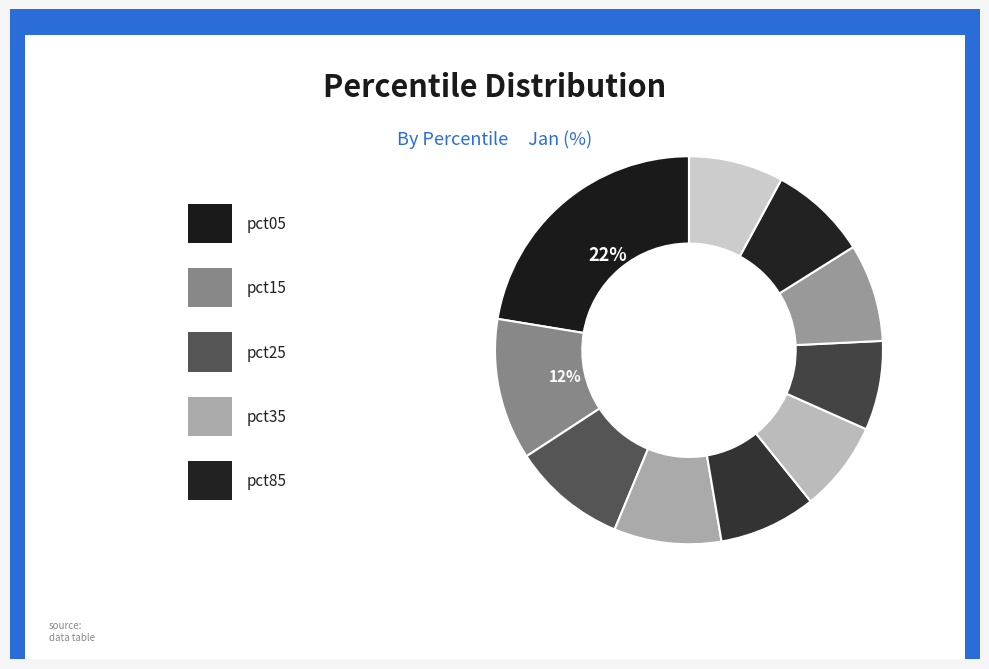

How many slices are in this pie chart?

10